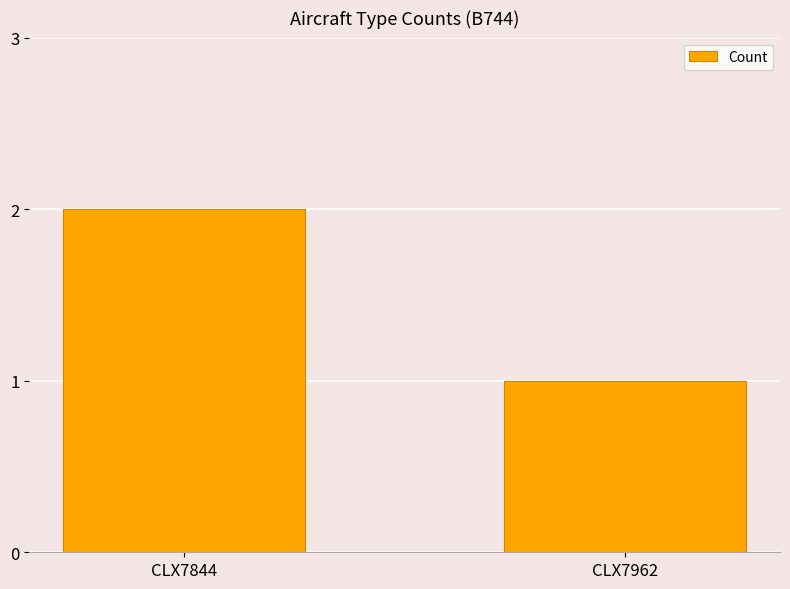

At which label is the value closest to 1?

CLX7962